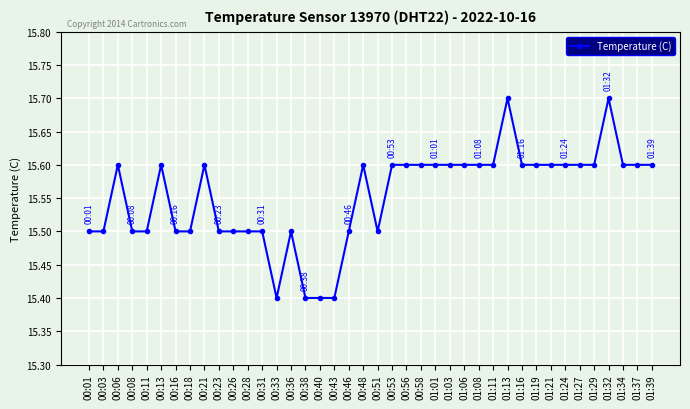

True or false: the data shows 7.8 at 00:36.

False